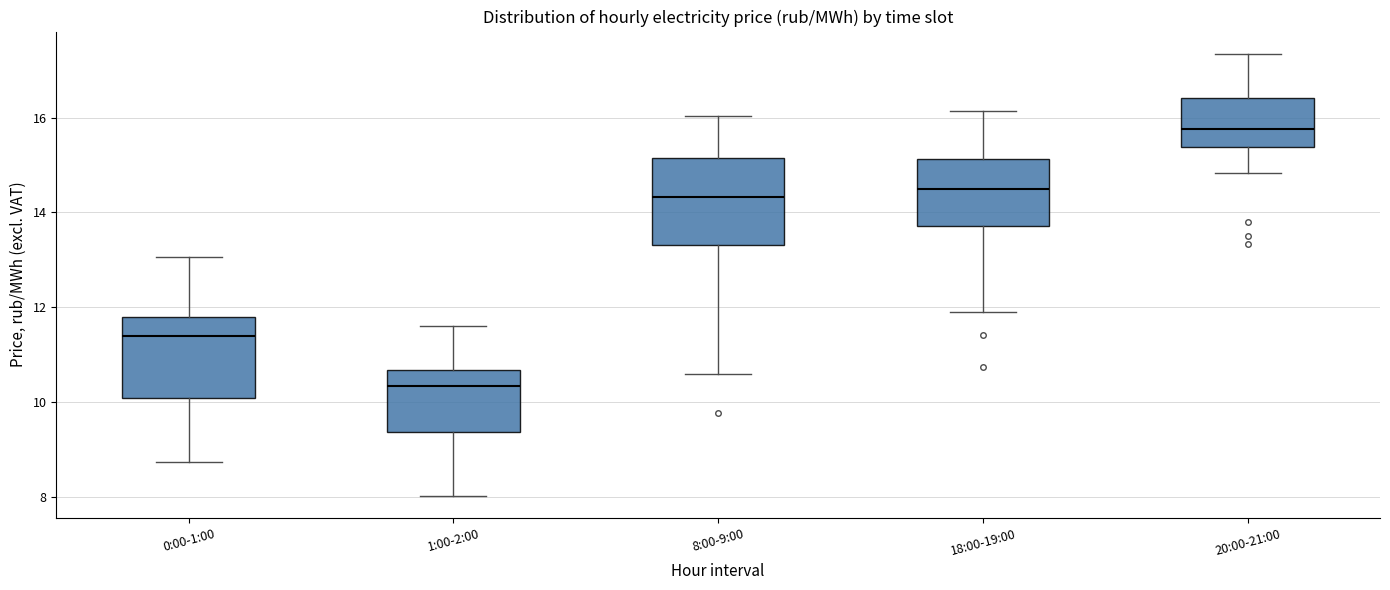

Which box's median line is the highest?

20:00-21:00